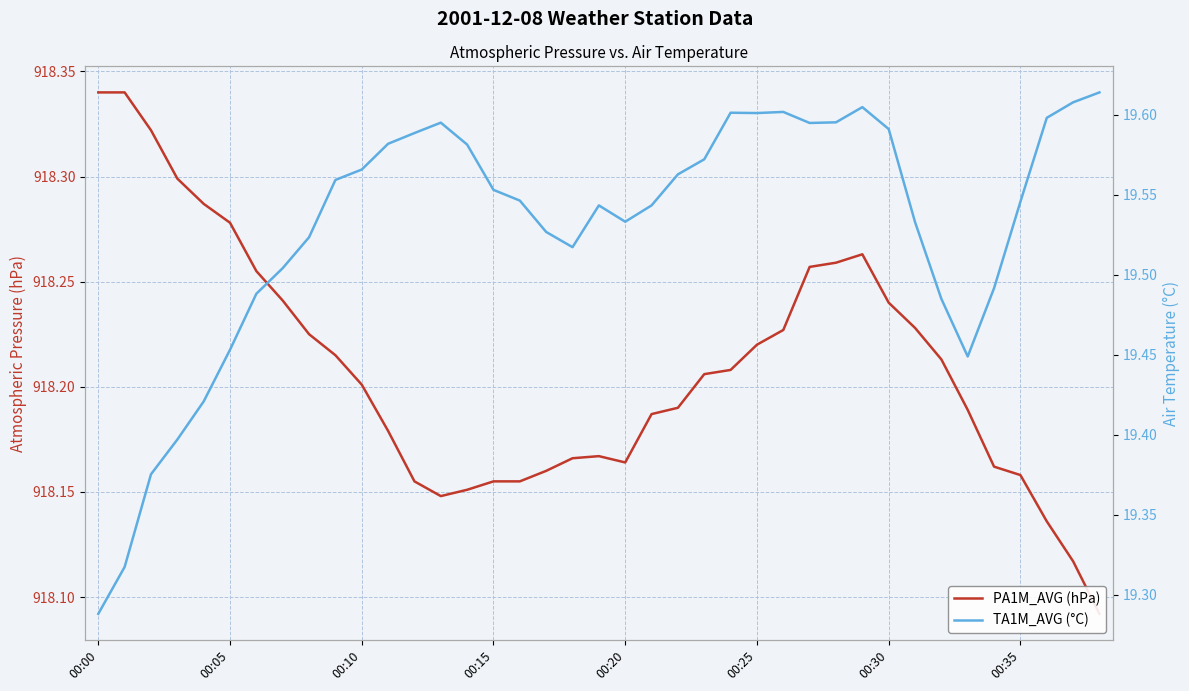

Which category has the highest value in the TA1M_AVG (°C) series?

38